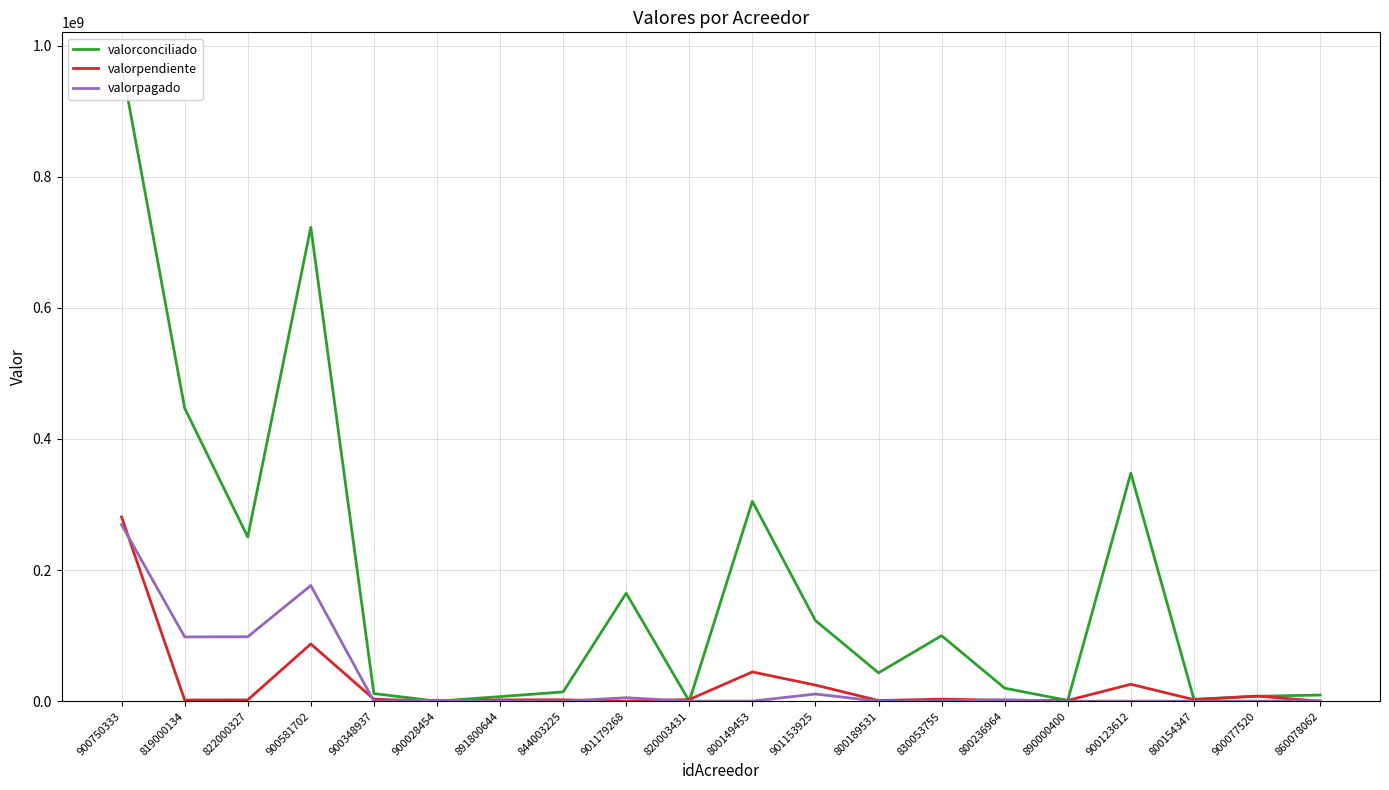

Is this an area chart (filled region under the line)?

No